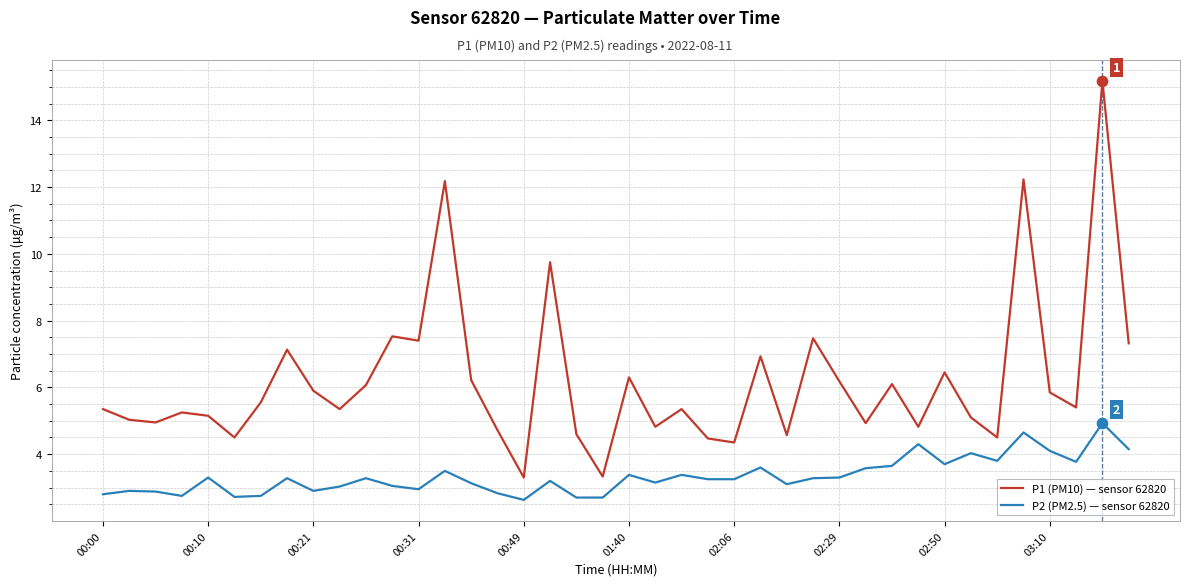

Which series has the widest spread of values?

P1 (PM10) — sensor 62820